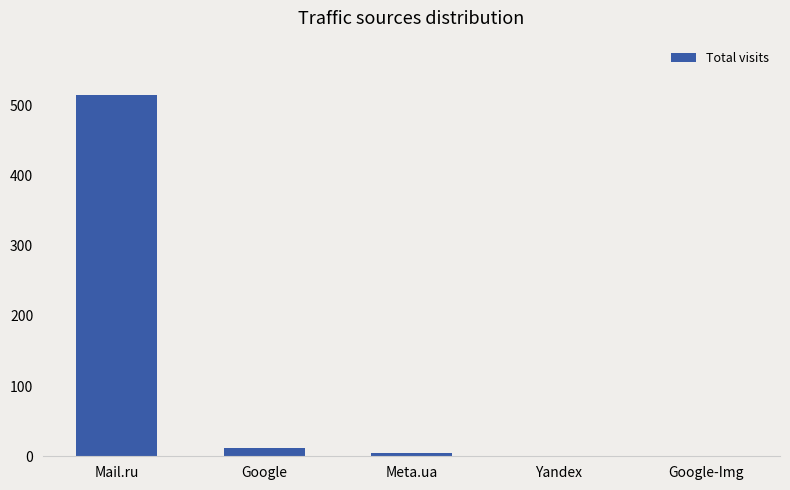

What is the sum of all values?

534